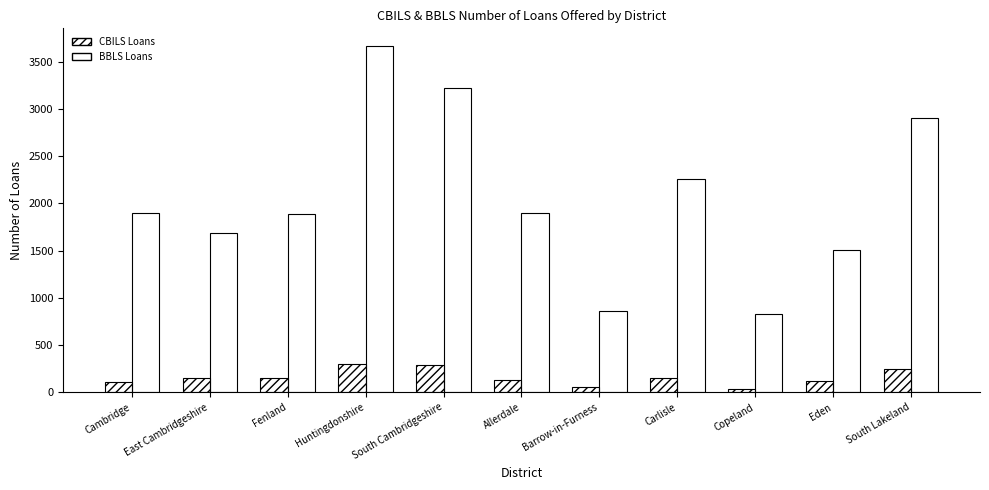

How many categories are shown in the chart?

11